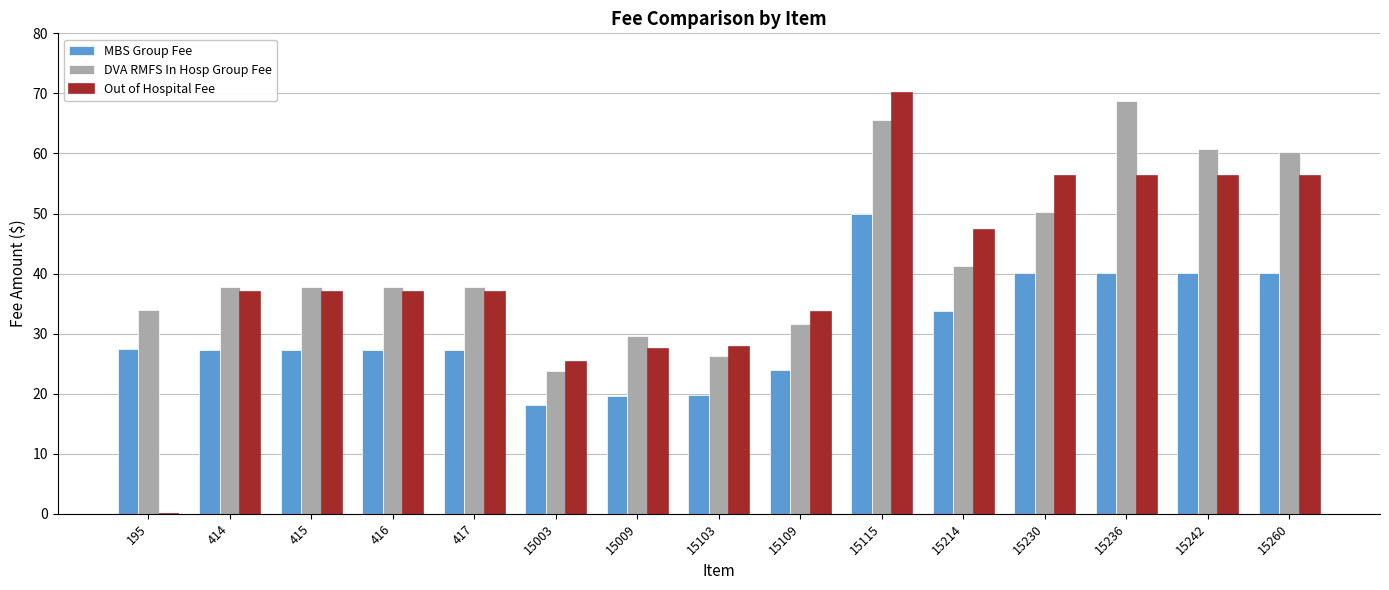

At which category is the sum across all series the highest?

15115